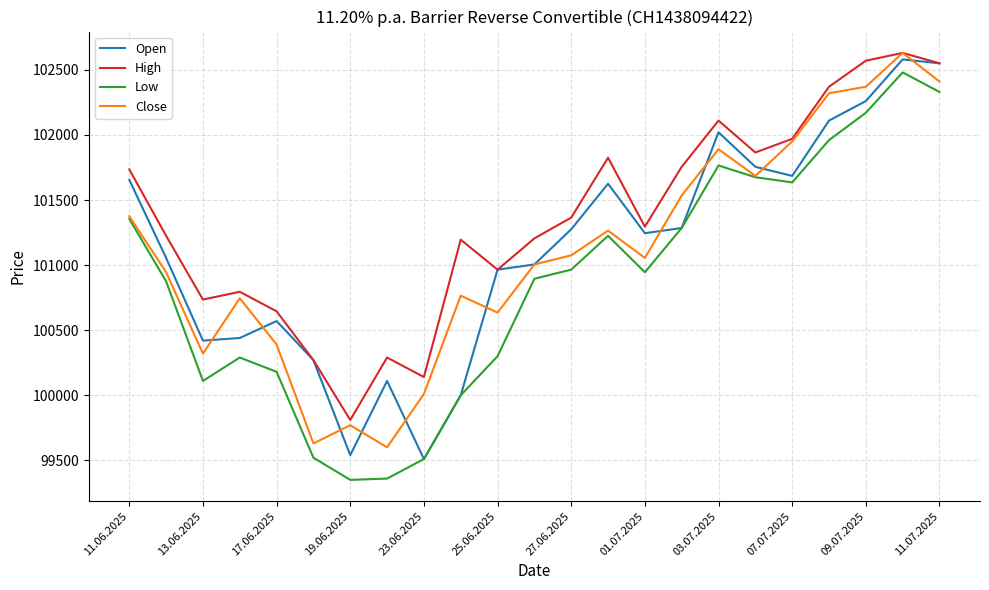

In High, how many points are higher than both neighbors (excluding endpoints)?

6